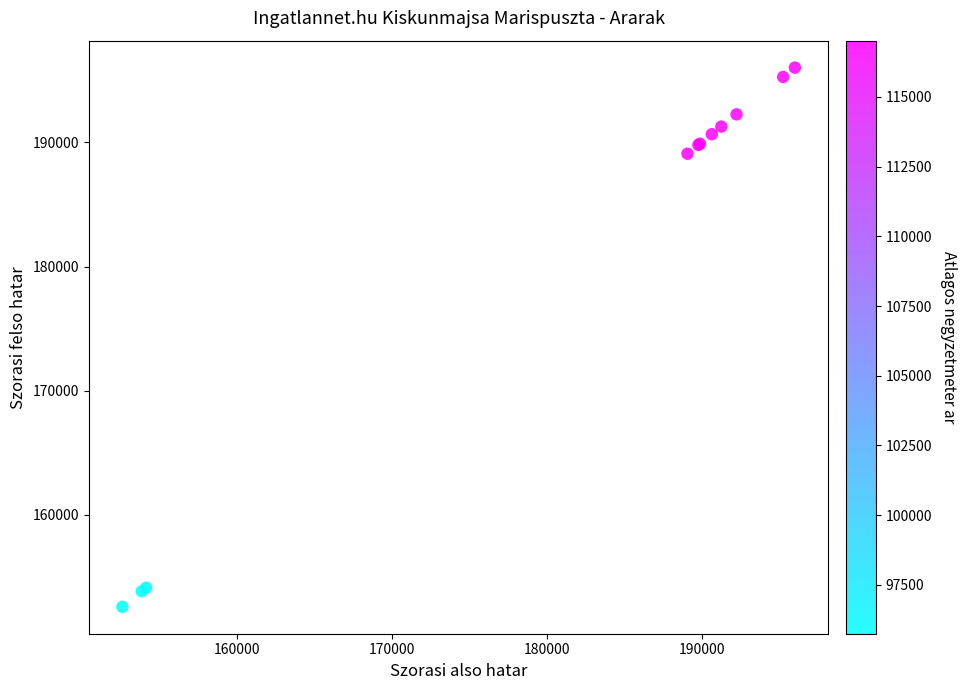

What Y value in the scatter plot is closest to 174311?

189089